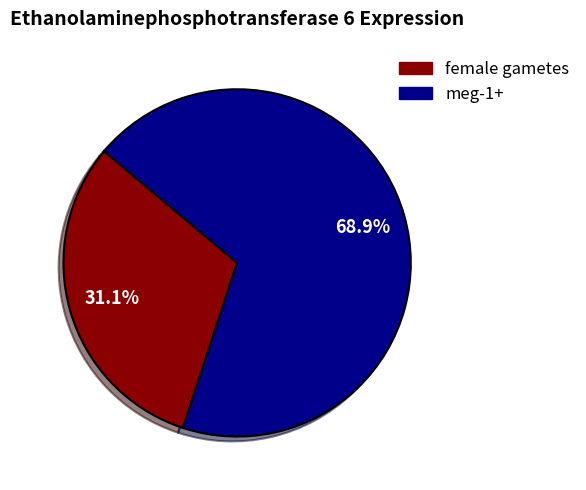

To the nearest percent, what percentage of the pie is meg-1+?

69%